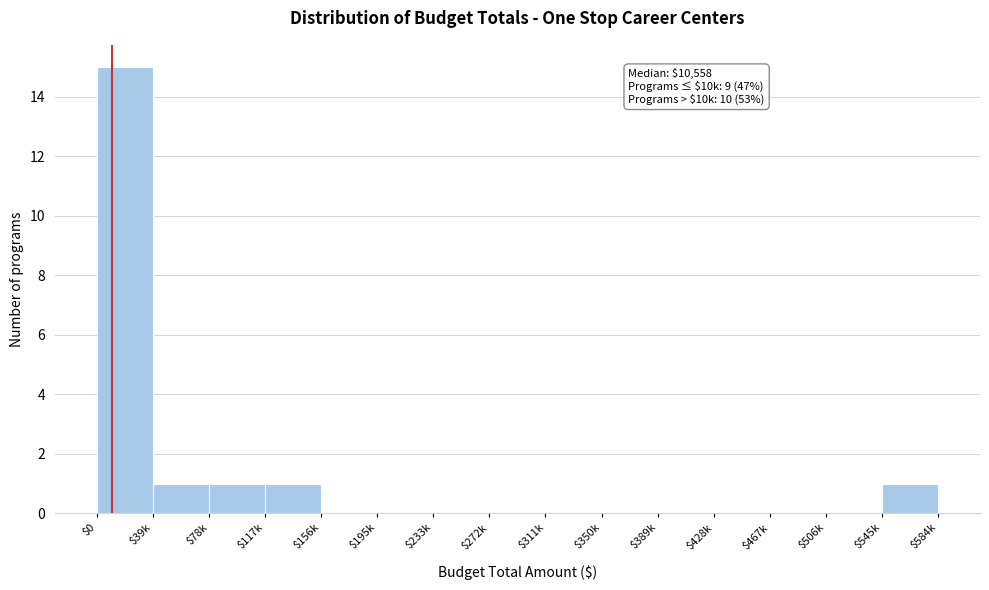

What is the maximum value shown in the chart?

15